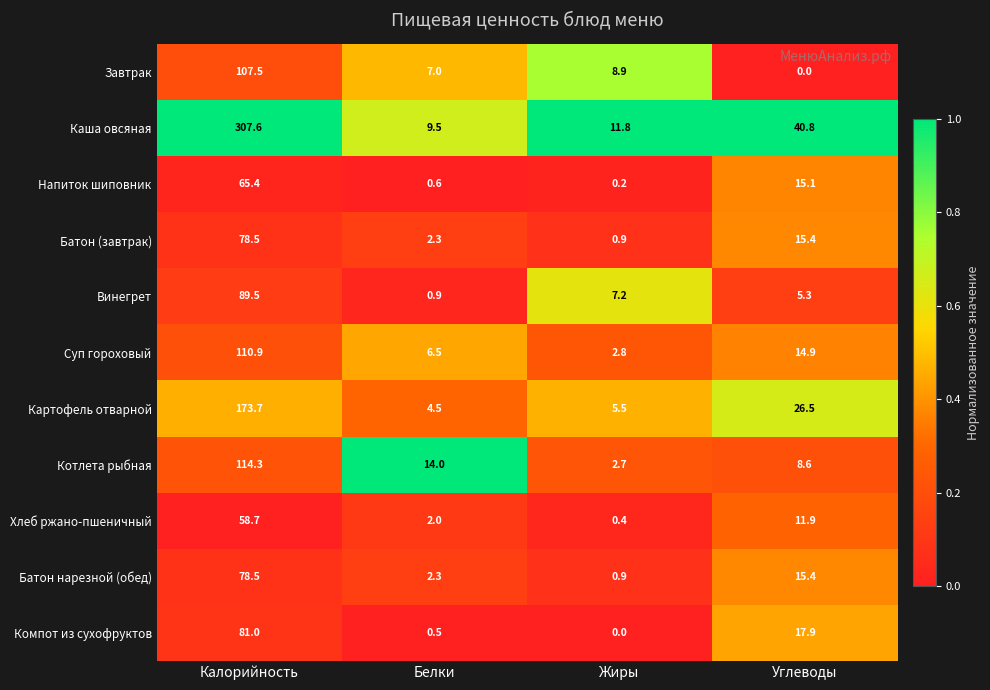

Between Калорийность and Белки, which series saw the biggest shift?

Каша овсяная